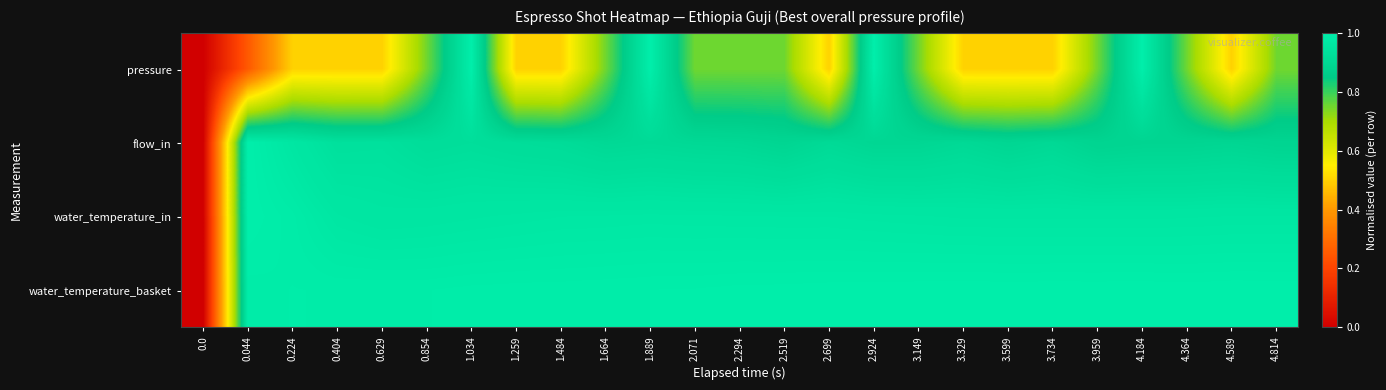

Between 0.629 and 4.184, which series saw the biggest shift?

pressure